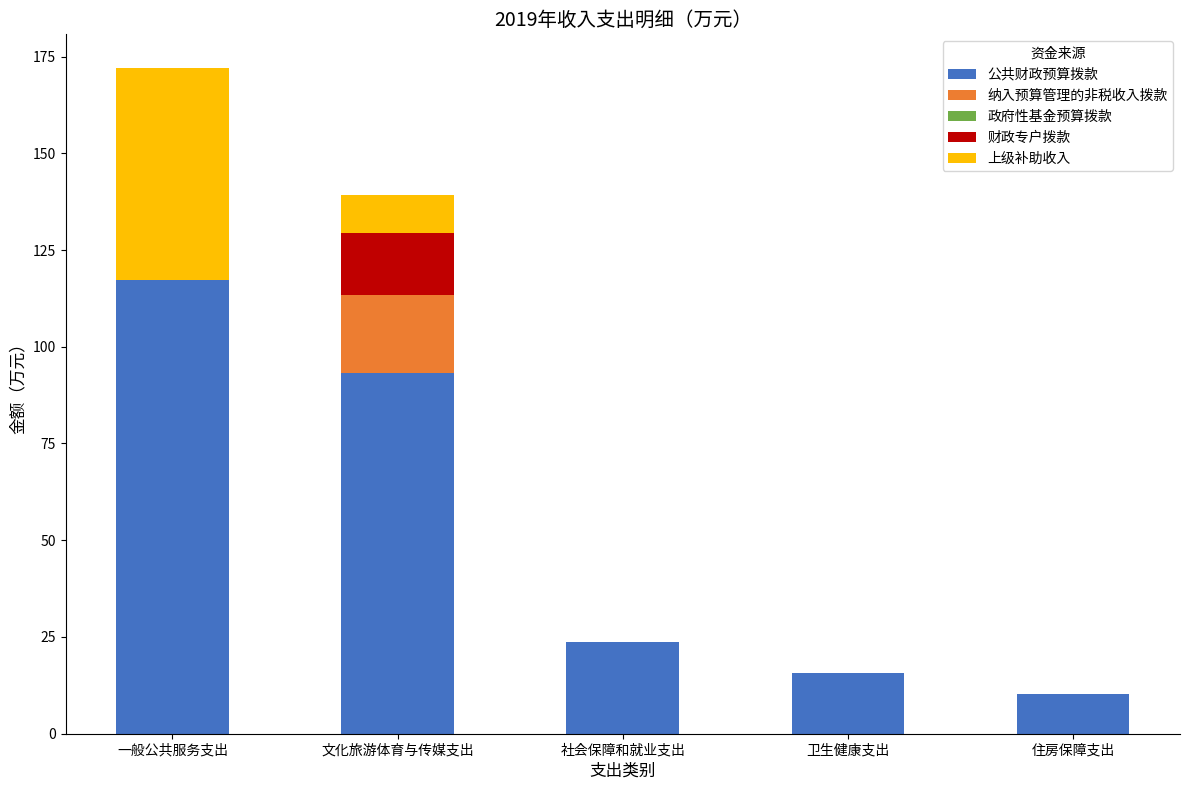

Are the bars horizontal?

No